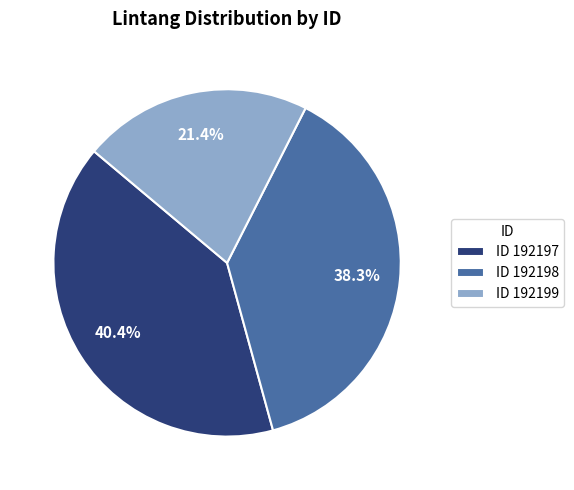

Rank the categories by value from highest to lowest.

ID 192197, ID 192198, ID 192199